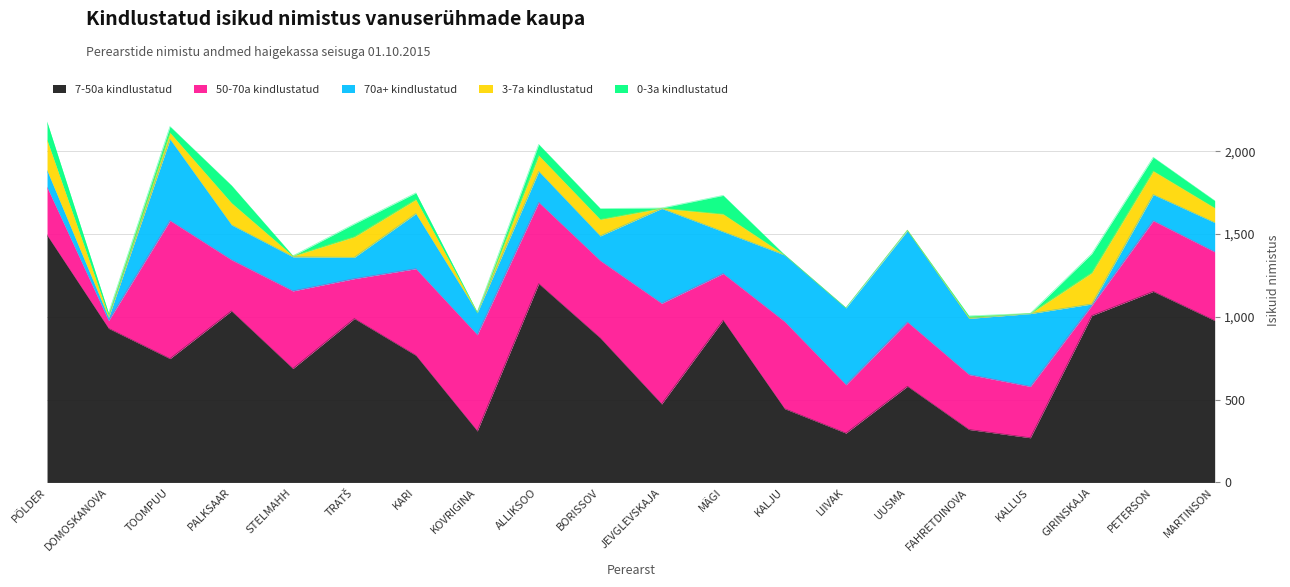

Reading left to right, what are all the values shown in this chart?

7-50a kindlustatud: PÕLDER=1493	DOMOSKANOVA=931	TOOMPUU=748	PALKSAAR=1036	STELMAHH=688	TRATŠ=990	KARI=768	KOVRIGINA=311	ALLIKSOO=1201	BORISSOV=873	JEVGLEVSKAJA=474	MÄGI=980	KALJU=446	LIIVAK=298	UUSMA=581	FAHRETDINOVA=320	KALLUS=270	GIRINSKAJA=1008	PETERSON=1154	MARTINSON=978
50-70a kindlustatud: PÕLDER=289	DOMOSKANOVA=46	TOOMPUU=834	PALKSAAR=309	STELMAHH=469	TRATŠ=241	KARI=523	KOVRIGINA=581	ALLIKSOO=491	BORISSOV=467	JEVGLEVSKAJA=608	MÄGI=282	KALJU=526	LIIVAK=292	UUSMA=388	FAHRETDINOVA=332	KALLUS=310	GIRINSKAJA=62	PETERSON=427	MARTINSON=415
70a+ kindlustatud: PÕLDER=101	DOMOSKANOVA=19	TOOMPUU=491	PALKSAAR=211	STELMAHH=206	TRATŠ=129	KARI=333	KOVRIGINA=133	ALLIKSOO=187	BORISSOV=149	JEVGLEVSKAJA=573	MÄGI=253	KALJU=402	LIIVAK=464	UUSMA=552	FAHRETDINOVA=339	KALLUS=440	GIRINSKAJA=8	PETERSON=158	MARTINSON=177
3-7a kindlustatud: PÕLDER=184	DOMOSKANOVA=10	TOOMPUU=39	PALKSAAR=132	STELMAHH=5	TRATŠ=124	KARI=85	KOVRIGINA=2	ALLIKSOO=96	BORISSOV=100	JEVGLEVSKAJA=2	MÄGI=106	KALJU=0	LIIVAK=0	UUSMA=3	FAHRETDINOVA=6	KALLUS=1	GIRINSKAJA=189	PETERSON=142	MARTINSON=88
0-3a kindlustatud: PÕLDER=109	DOMOSKANOVA=16	TOOMPUU=38	PALKSAAR=106	STELMAHH=1	TRATŠ=78	KARI=40	KOVRIGINA=1	ALLIKSOO=67	BORISSOV=66	JEVGLEVSKAJA=1	MÄGI=113	KALJU=1	LIIVAK=0	UUSMA=0	FAHRETDINOVA=9	KALLUS=0	GIRINSKAJA=115	PETERSON=83	MARTINSON=44